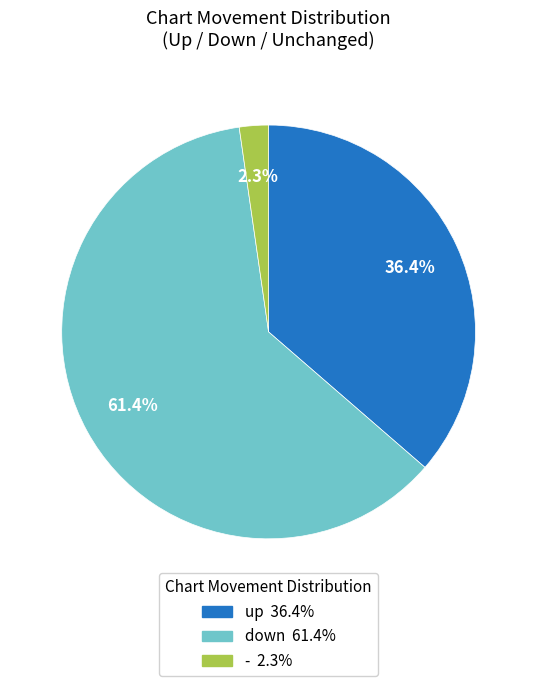

Combined, what portion of the pie is down and up?

97.7%